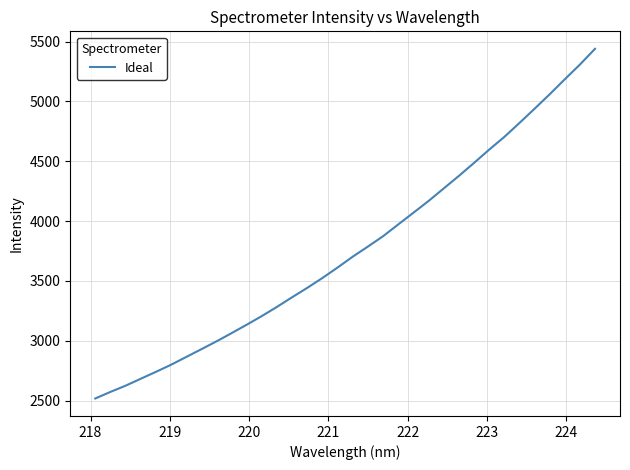

What is the greatest value displayed?

5440.0